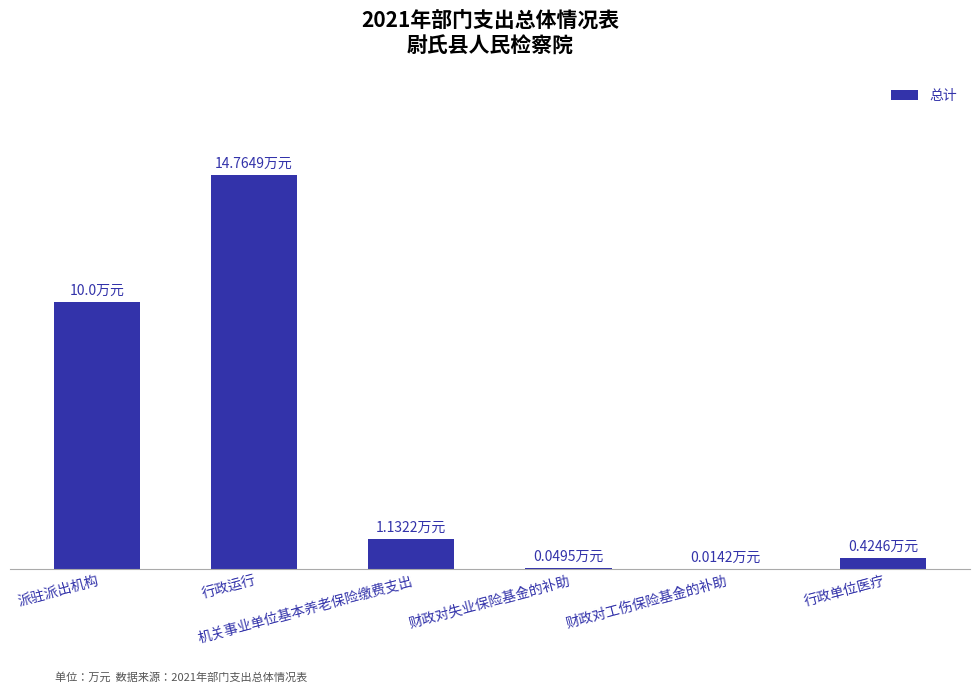

Which has a higher value, 机关事业单位基本养老保险缴费支出 or 派驻派出机构?

派驻派出机构